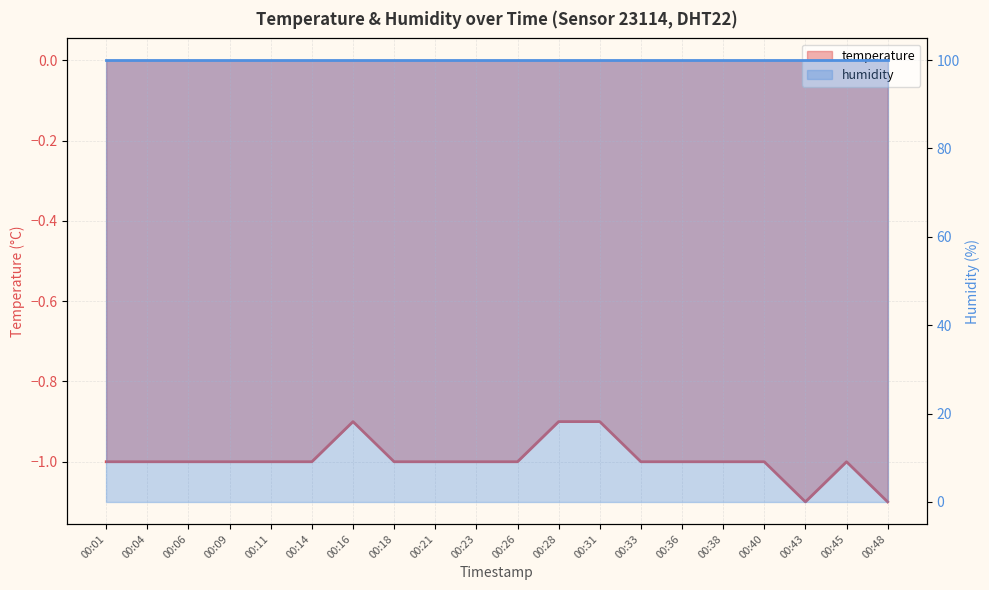

What is the difference between the values at 00:28 and 00:14?

0.1